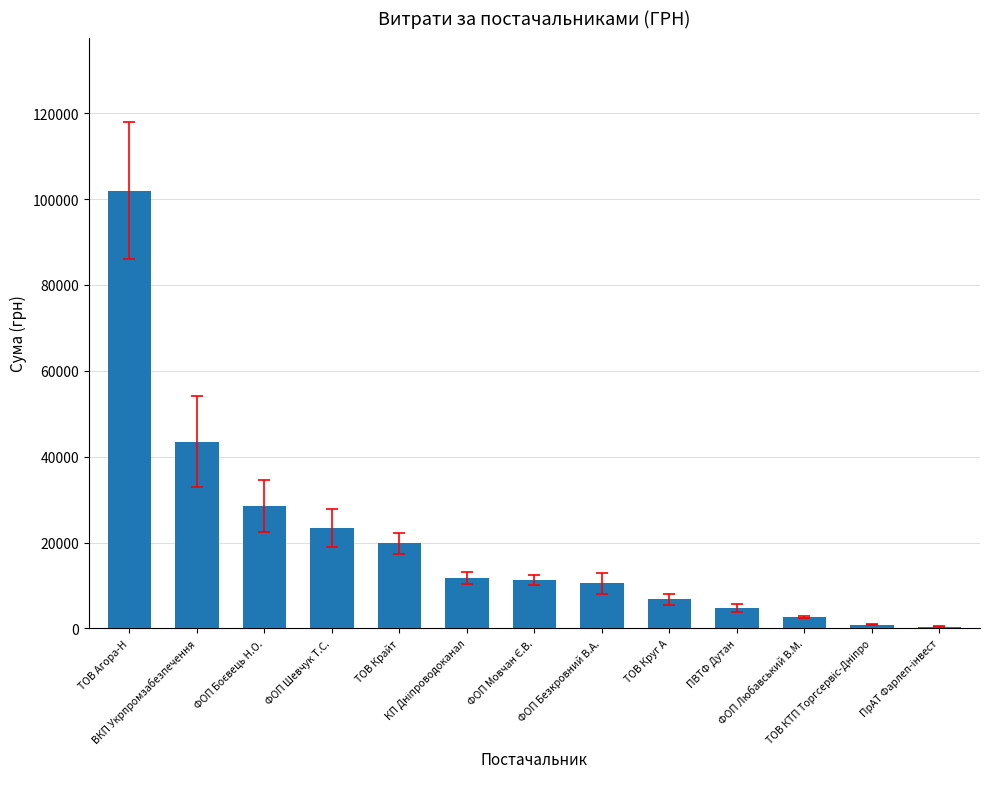

What is the greatest value displayed?

101956.4